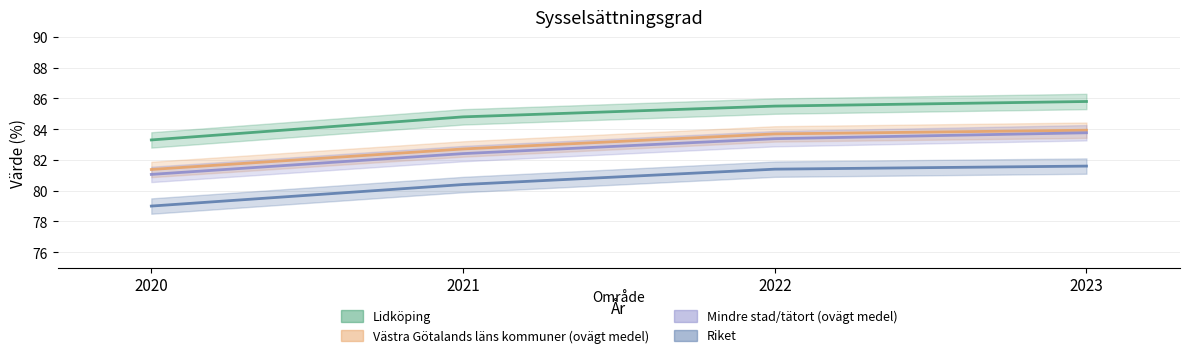

Where does the Lidköping series first go above 85?

2022